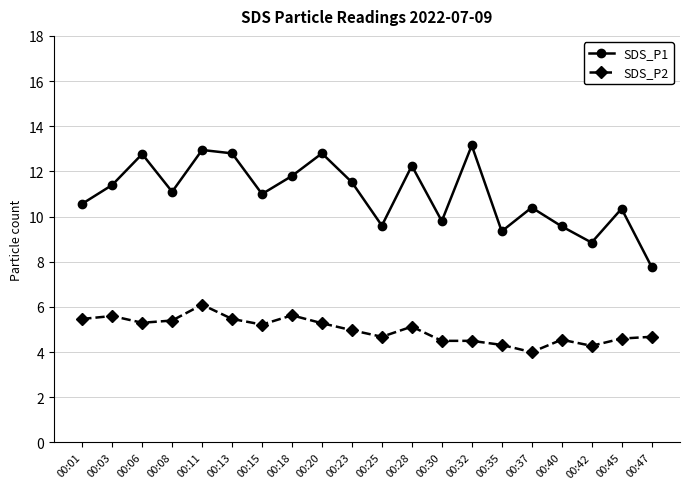

What is the spread (max minus min) of values at 00:03?

5.8